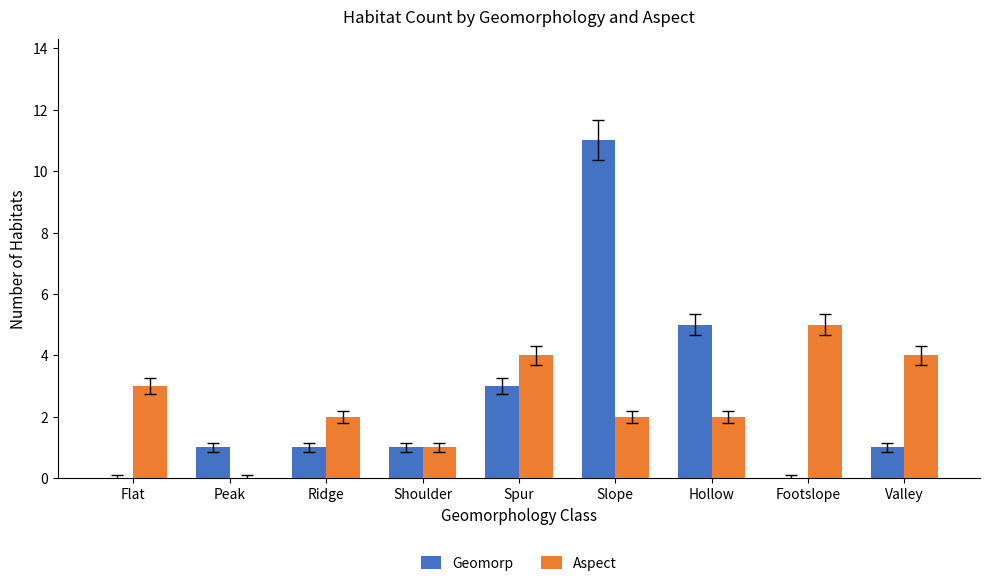

How many positive values does the Aspect series have?

8